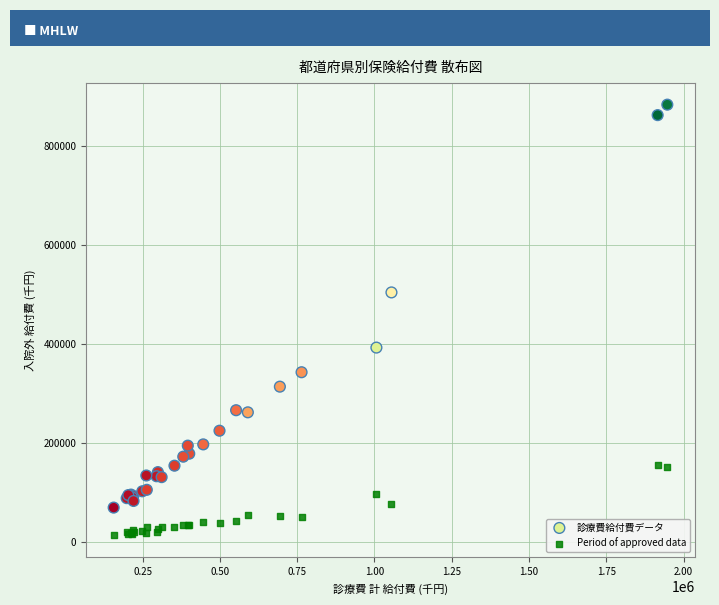

What are all the series names shown in the legend?

診療費給付費データ, Period of approved data